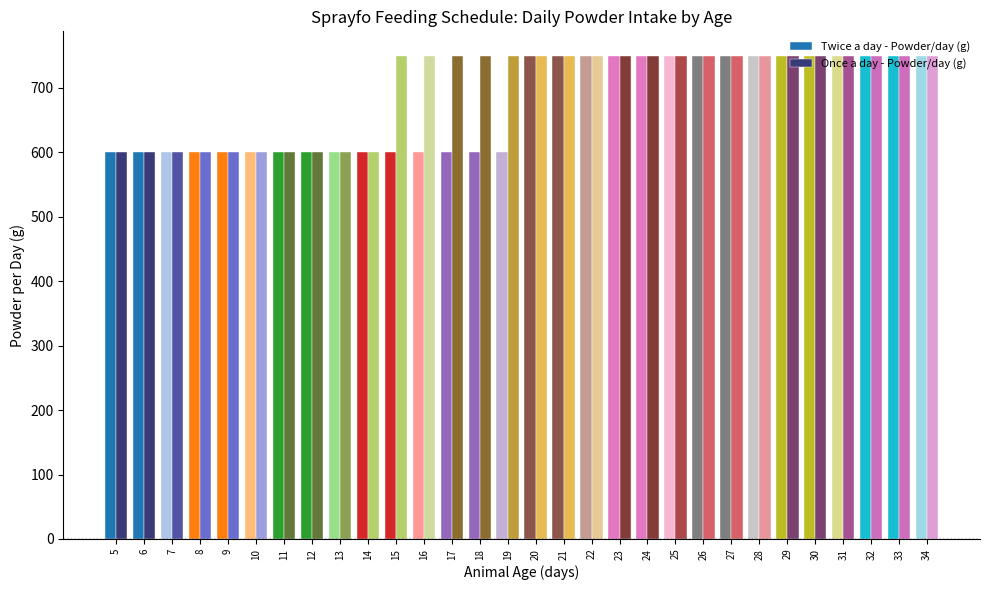

What is the maximum value shown in the chart?

750